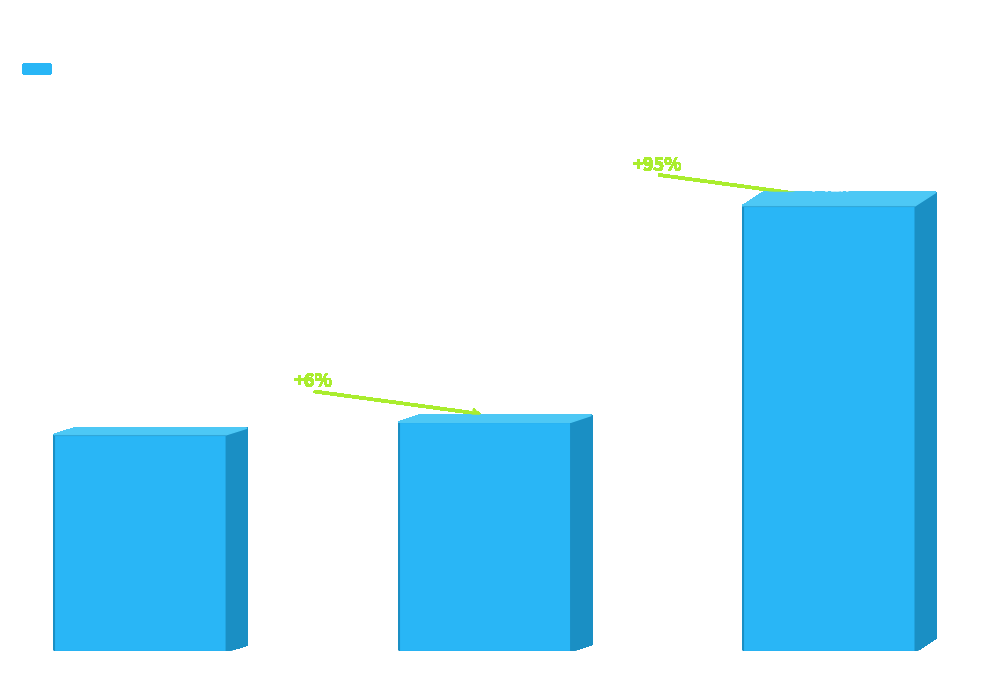

Which has a higher value, Female or Both?

Both